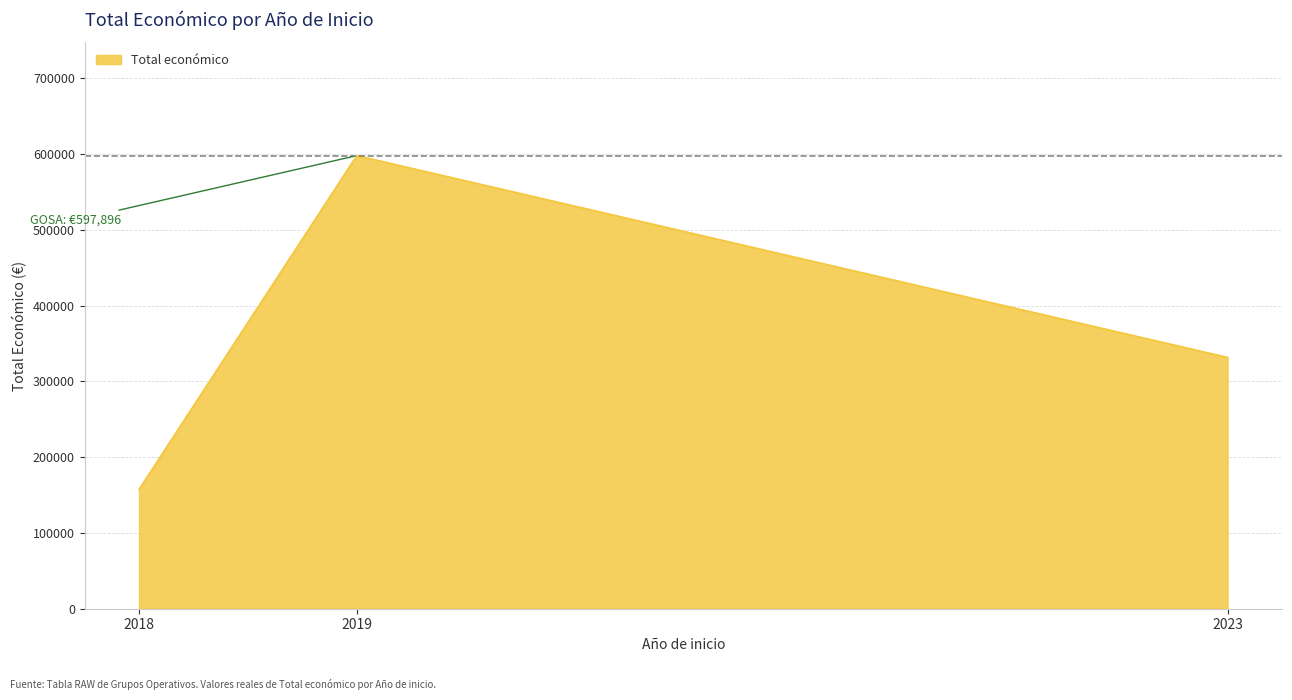

What is the difference between the maximum and minimum values?

440173.3